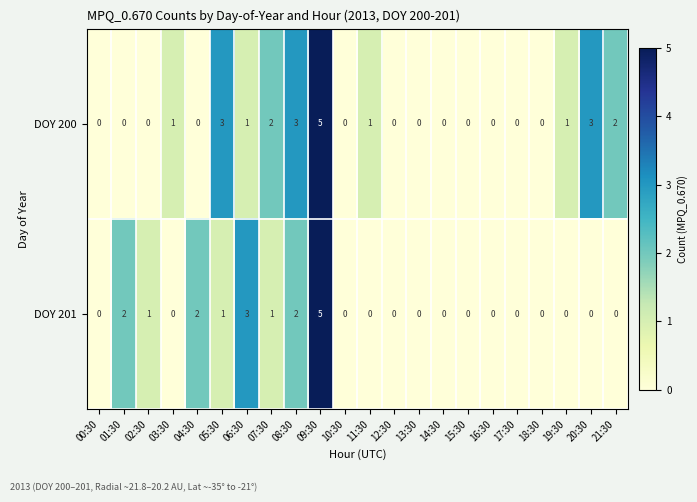

How many DOY 200 values are between 0 and 2?

18